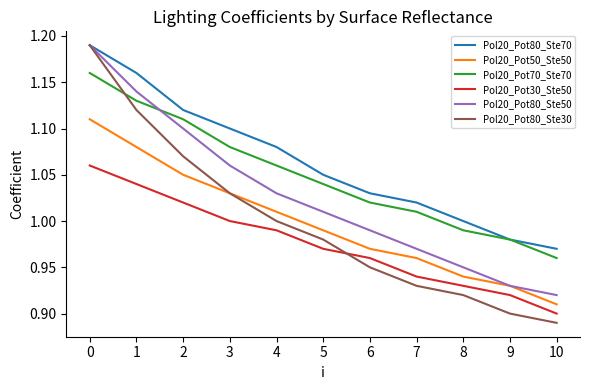

What is the sum of all Pol20_Pot30_Ste50 values?

10.7